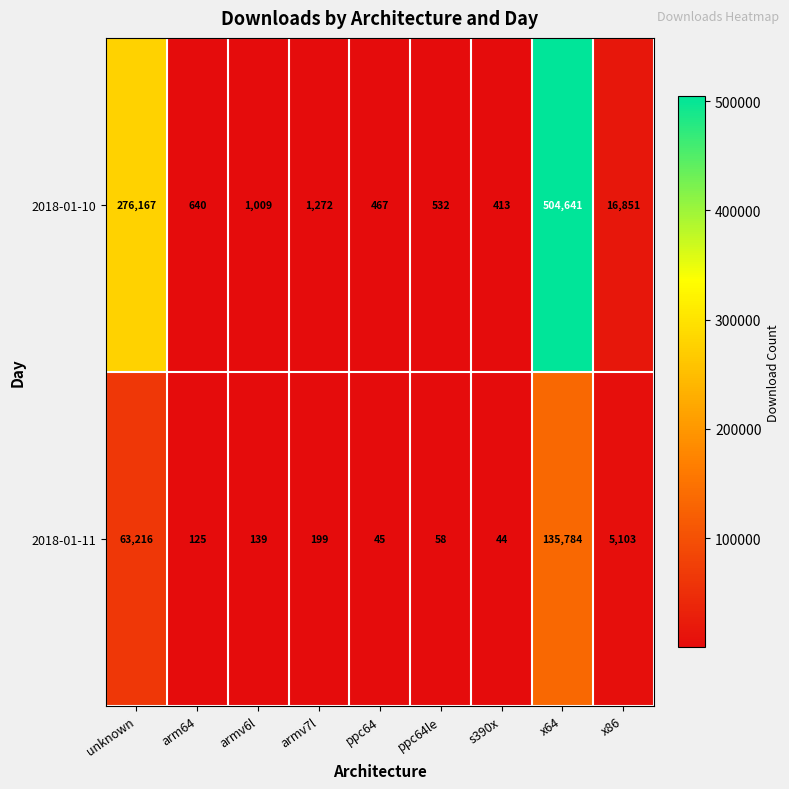

Reading left to right, extract all data points from this chart.

2018-01-10: 276167	640	1009	1272	467	532	413	504641	16851
2018-01-11: 63216	125	139	199	45	58	44	135784	5103